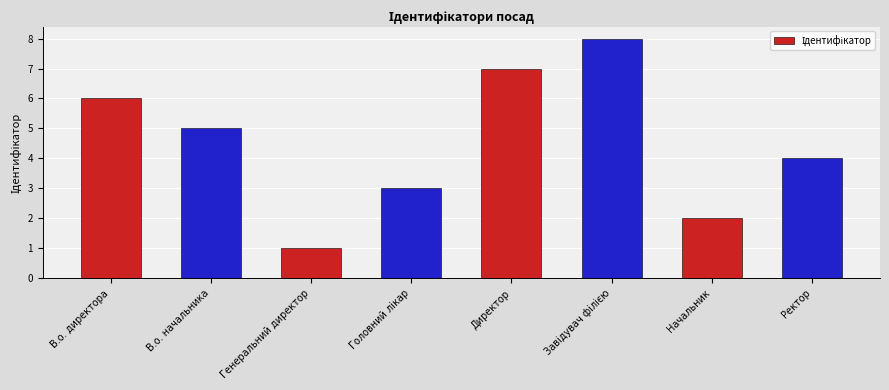

Approximately how many times larger is the value at В.о. начальника compared to Директор?

0.7